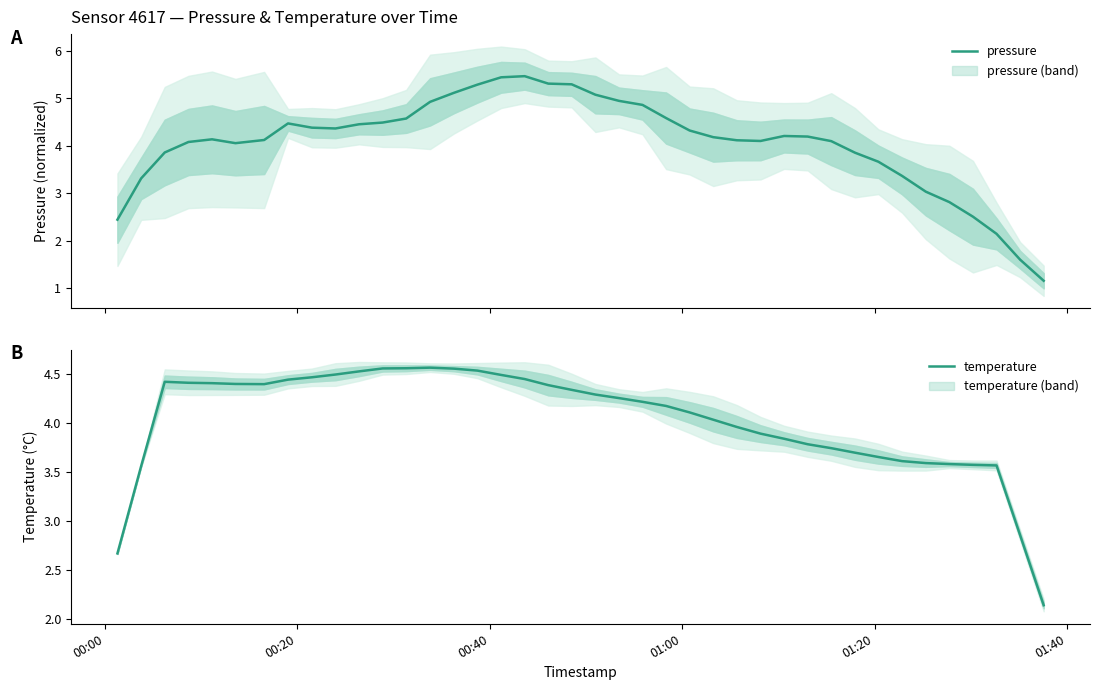

List the series in order of their peak value, highest first.

pressure, temperature